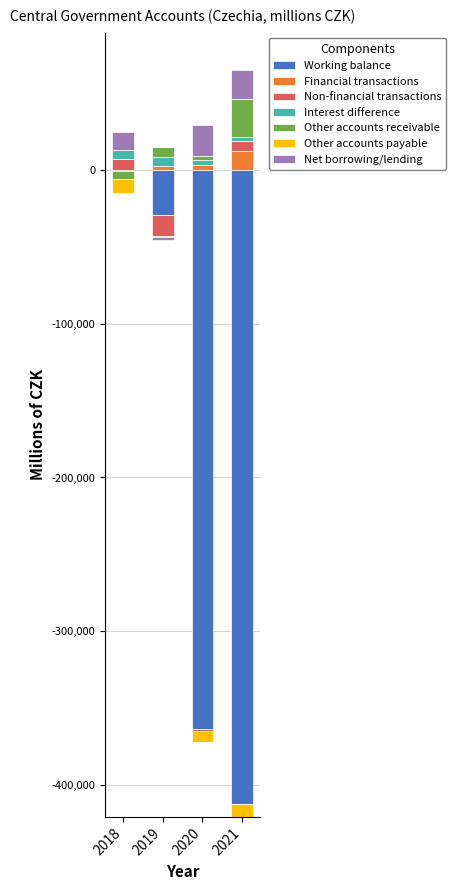

What is the value of the Financial transactions bar at the 2nd from the left?

2494